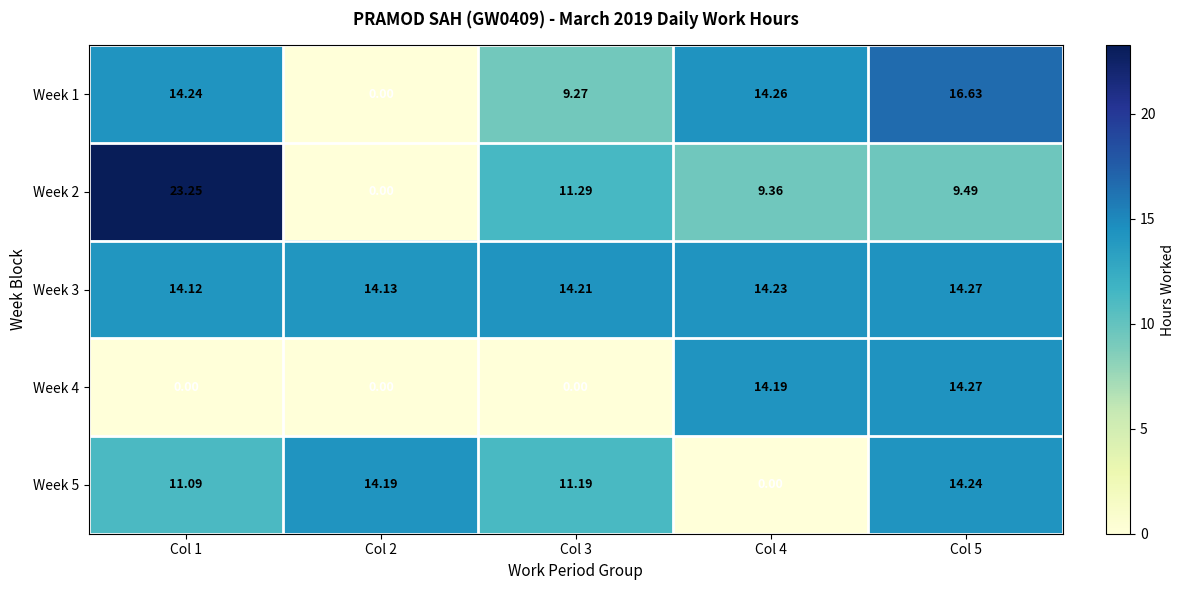

Which series changed the most between Col 3 and Col 5?

Week 4